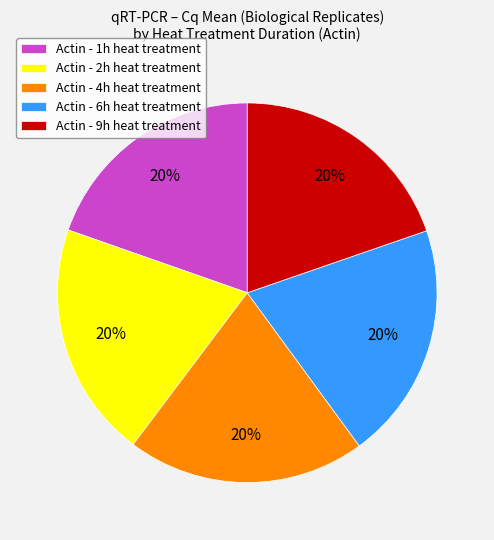

Is the sum of Actin - 4h heat treatment and Actin - 9h heat treatment greater than half?

No